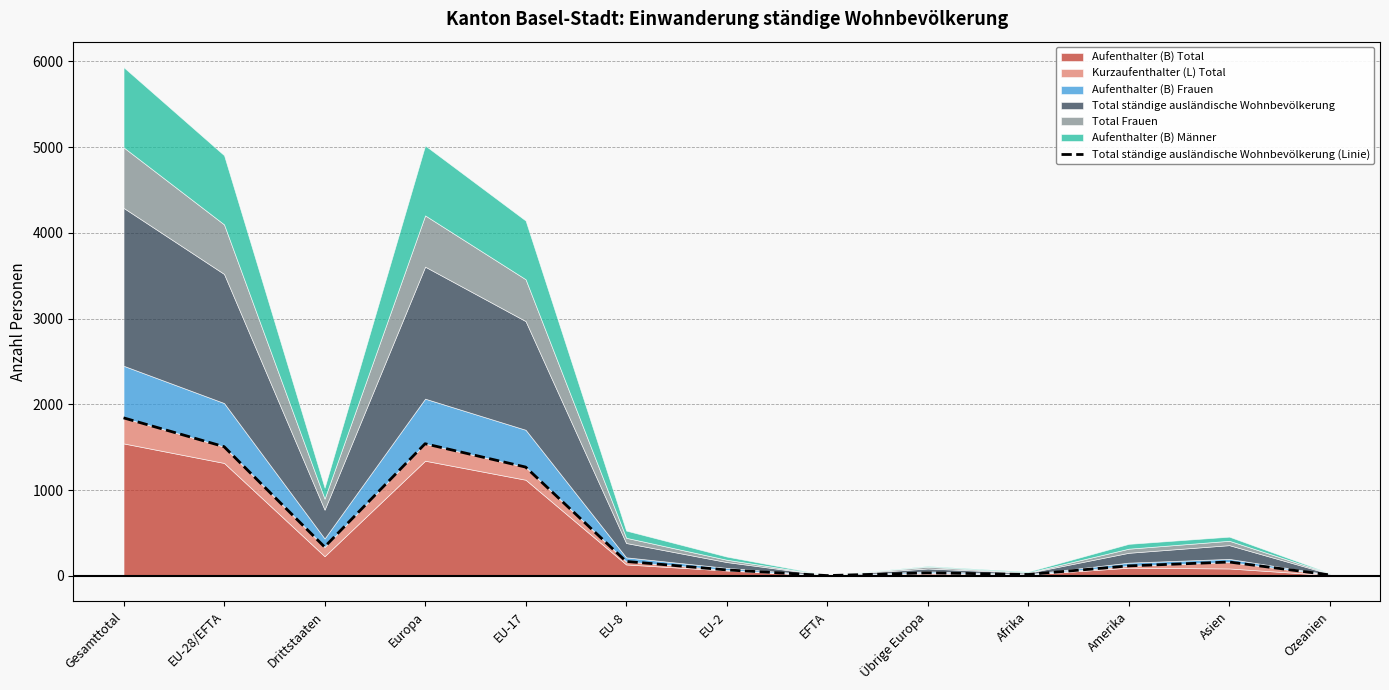

What is the difference between the maximum and second lowest values?

1832